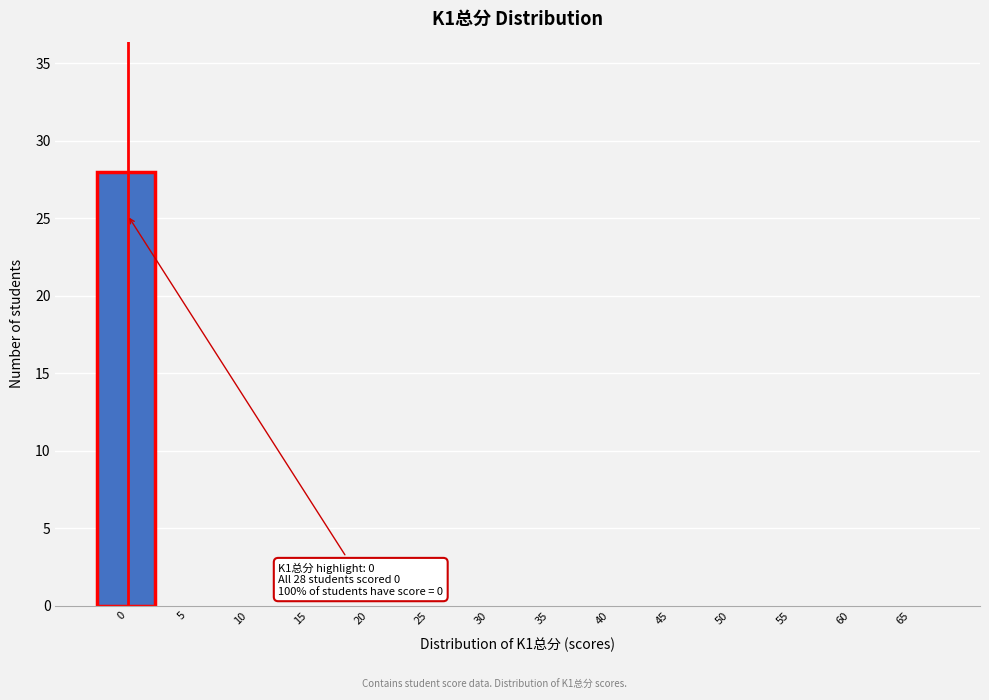

Reading left to right, list all the values displayed in this chart.

0=28	5=0	10=0	15=0	20=0	25=0	30=0	35=0	40=0	45=0	50=0	55=0	60=0	65=0